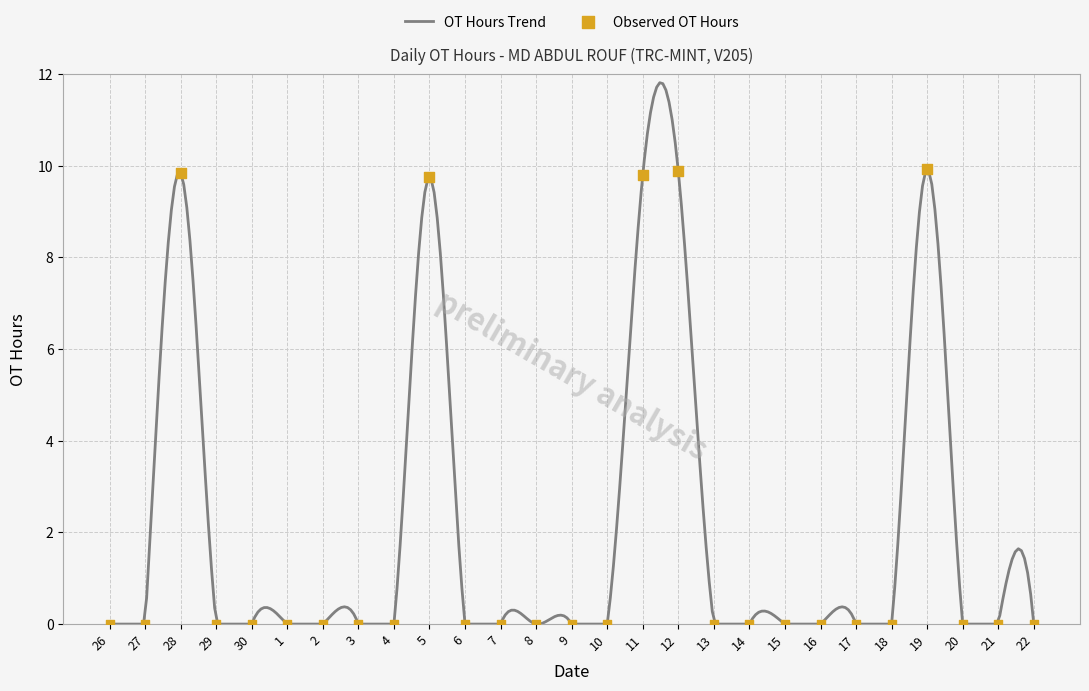

Between 20 and 16, which is larger?

20